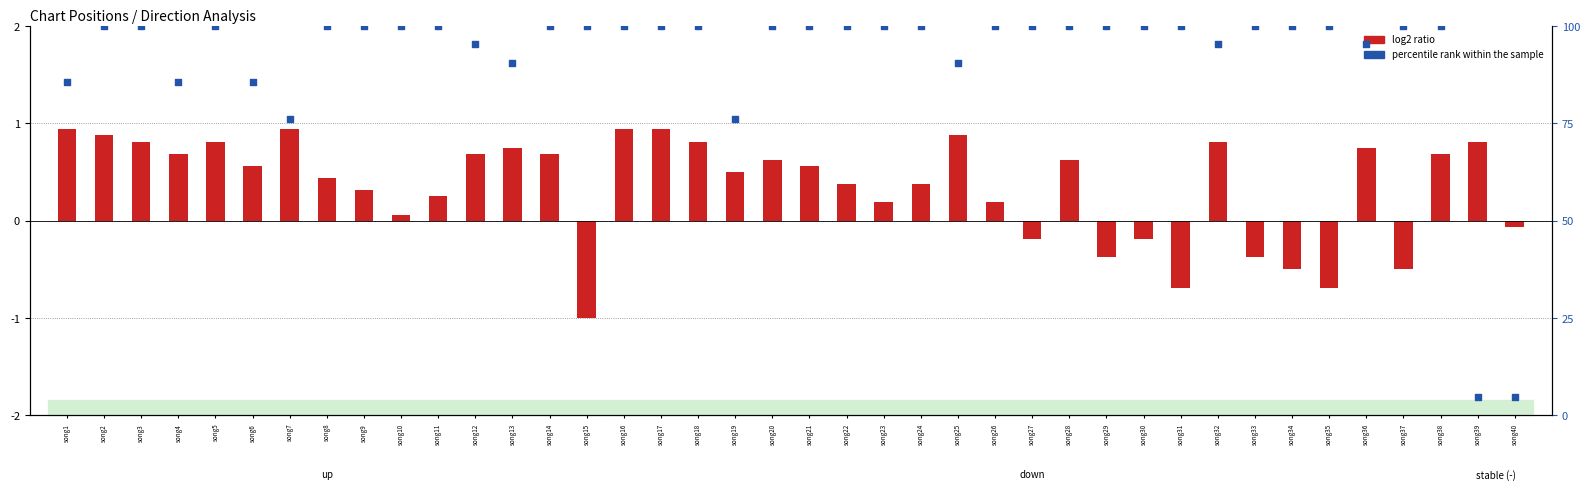

What is the change in value from song6 to song22?

+14.3